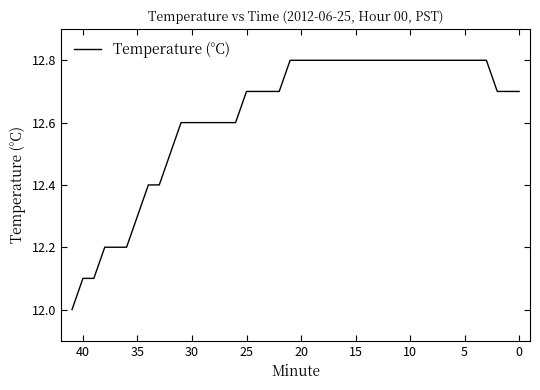

What is the minimum value shown in the chart?

12.0